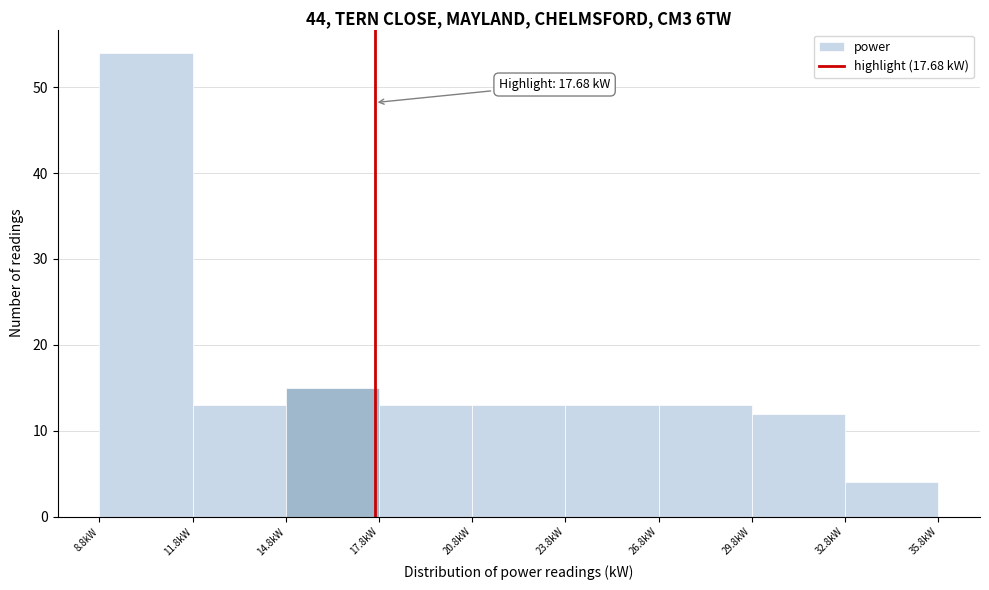

Over which range of the x-axis is the bar tallest?

9 to 12